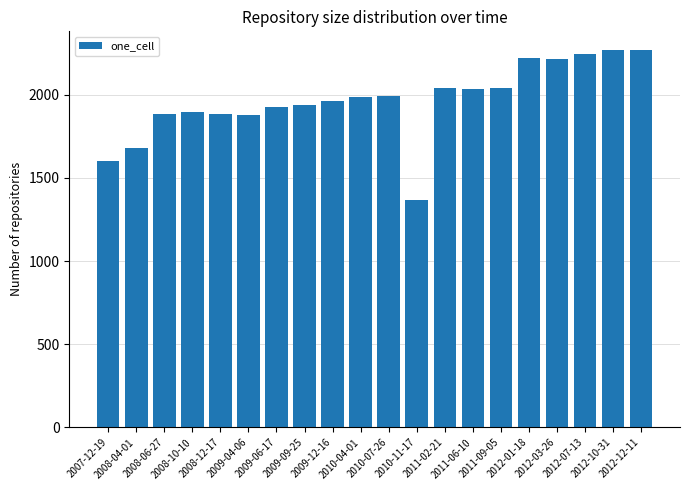

What is the minimum value shown in the chart?

1366